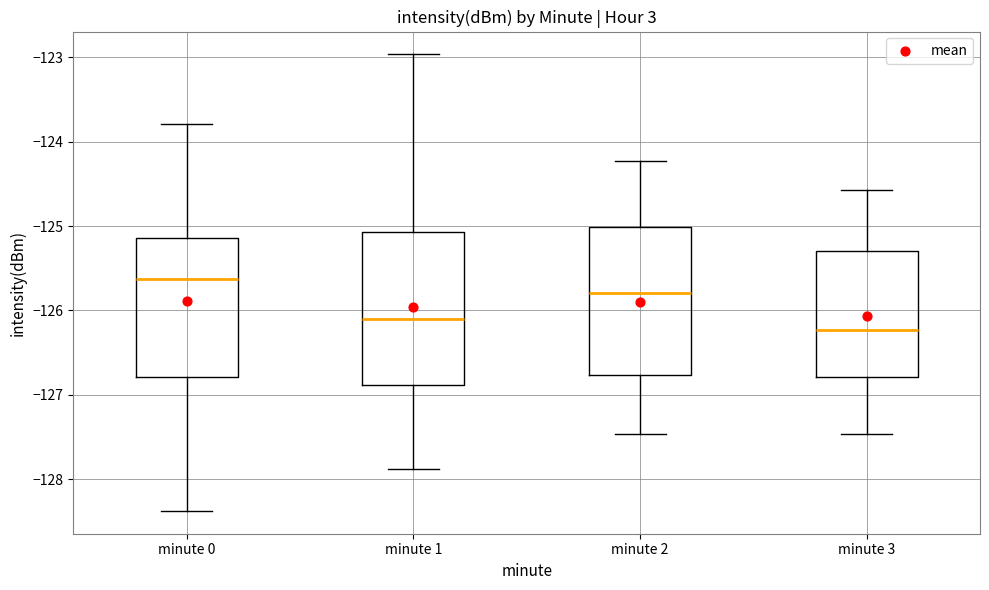

Reading left to right, transcribe this box plot: for each box, give where its median line is, the range the box spans, and where its two whiskers end, as read against the y-axis. The values are not printed on the chart, so give them approximately, as read against the axis.

minute 0: median -125.6, box -126.8 to -125.1, whiskers -128.4 to -123.8
minute 1: median -126.1, box -126.9 to -125.1, whiskers -127.9 to -123.0
minute 2: median -125.8, box -126.8 to -125.0, whiskers -127.5 to -124.2
minute 3: median -126.2, box -126.8 to -125.3, whiskers -127.5 to -124.6